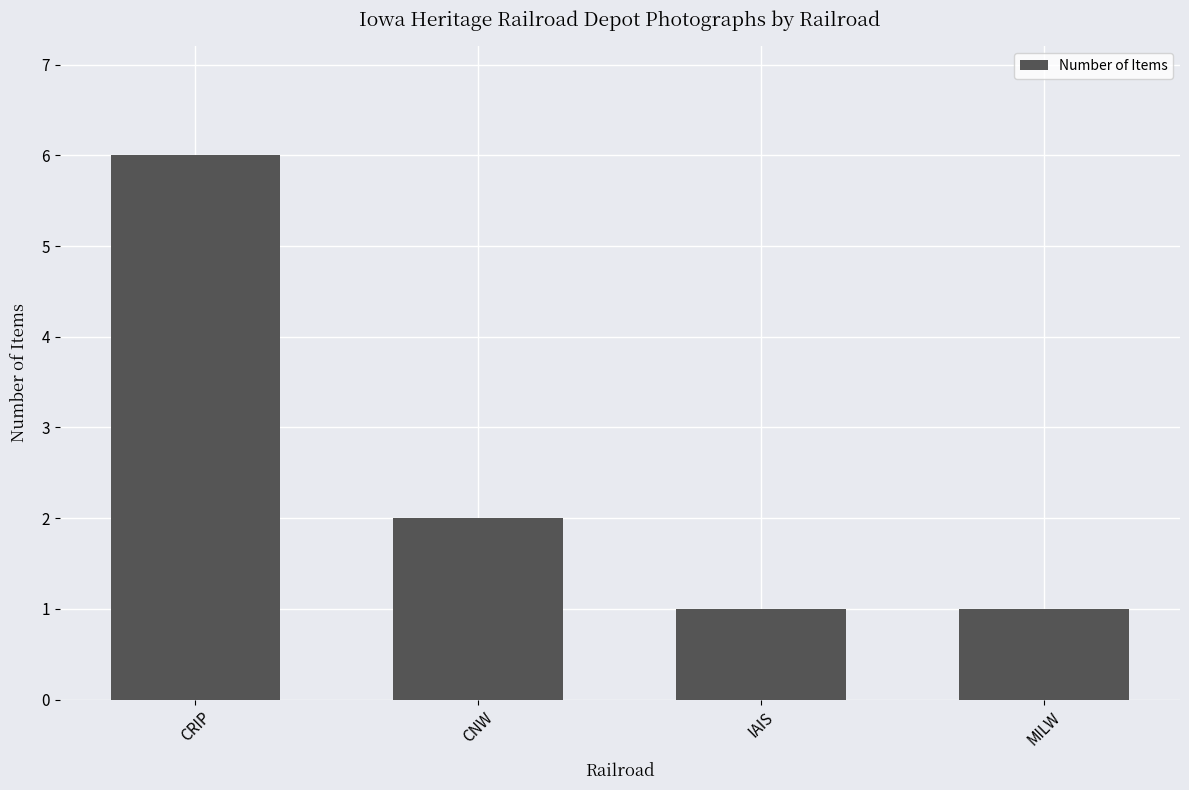

What position from the right is CNW?

3